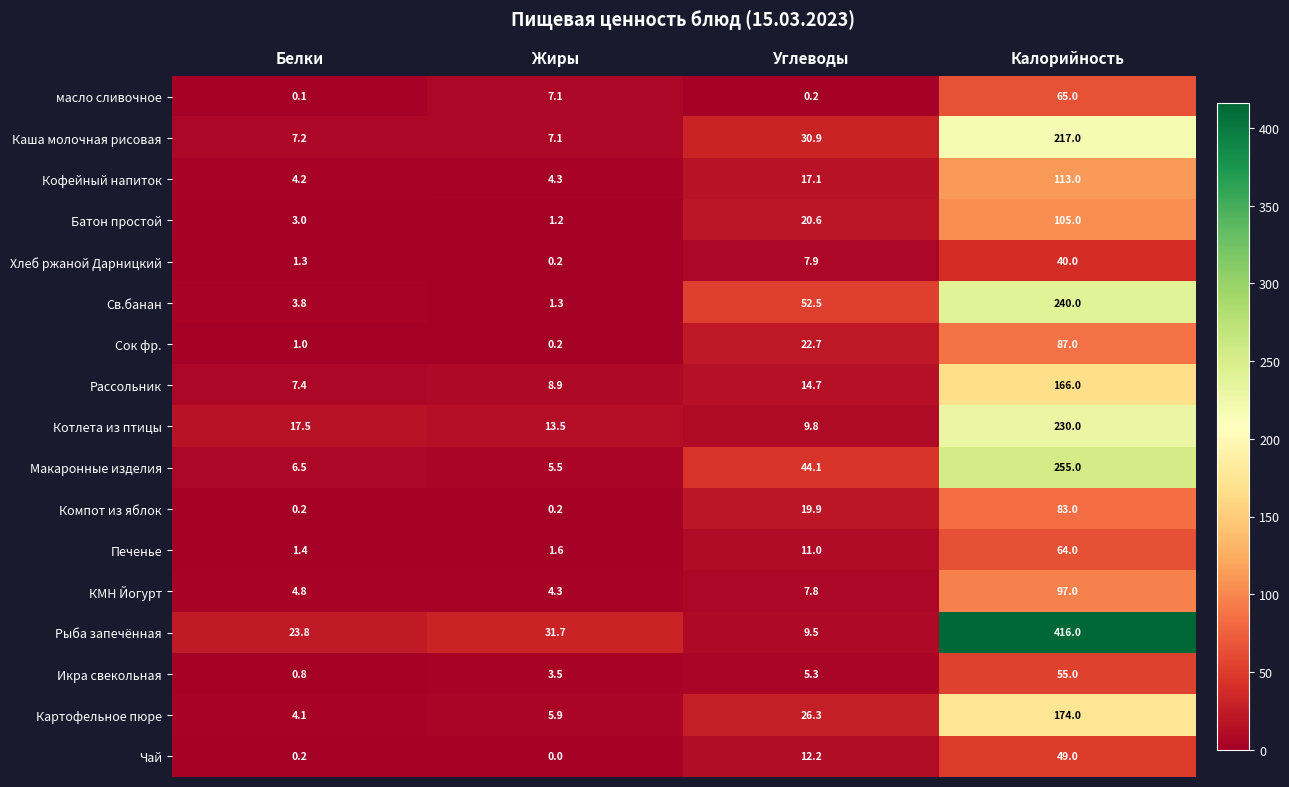

Is it true that Рыба запечённая equals 416.0 at Калорийность?

True